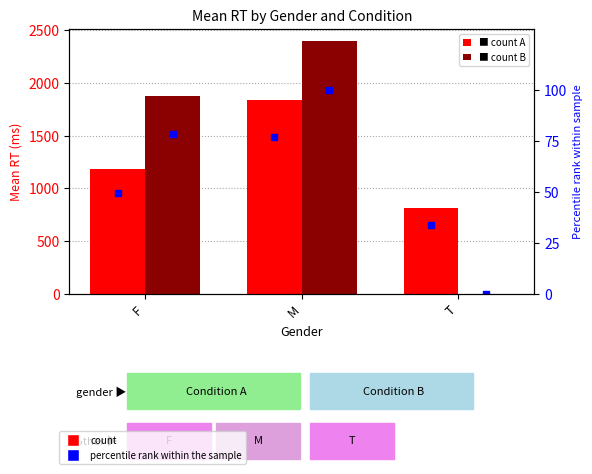

Is the value of pct rank A at F greater than the value of A at T?

No